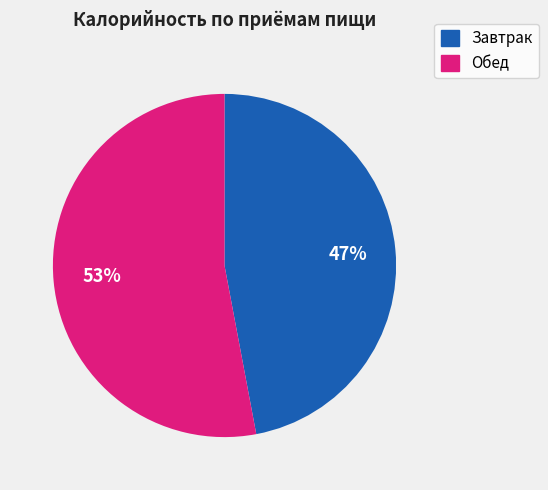

Is there any slice that represents more than half of the pie?

Yes